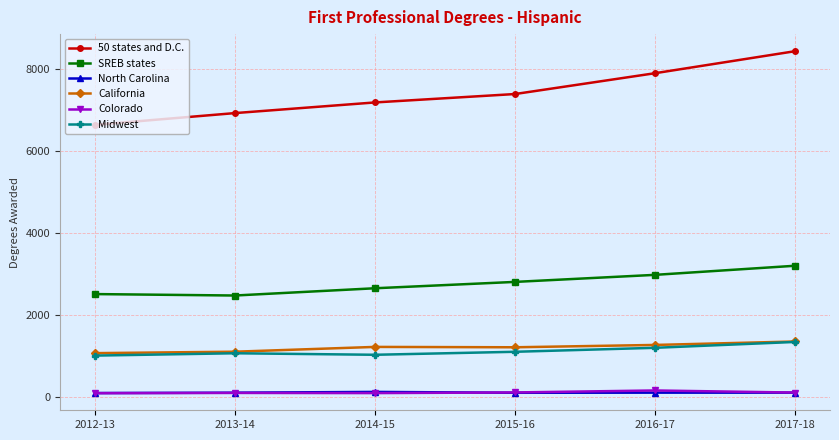

What are all the series names shown in the legend?

50 states and D.C., SREB states, North Carolina, California, Colorado, Midwest